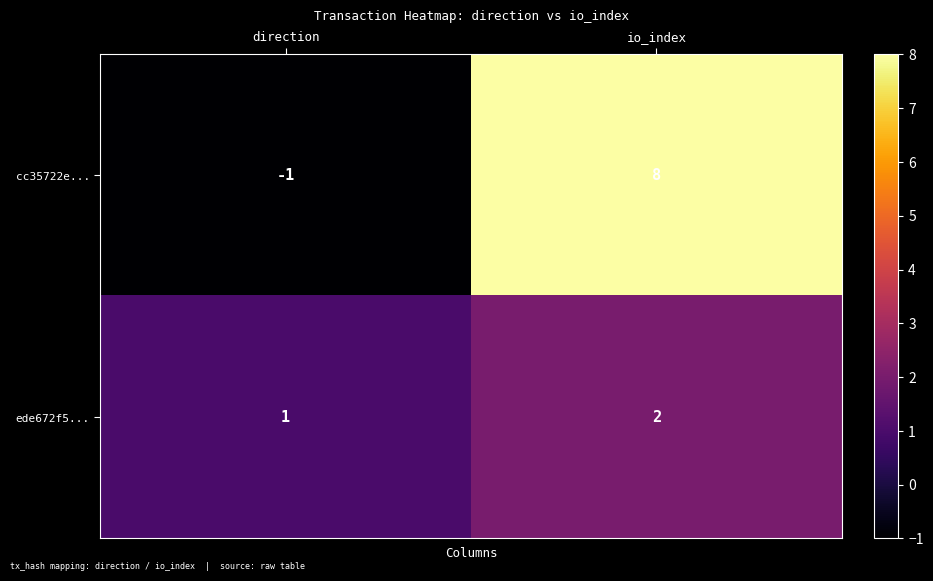

What is the difference between the maximum and minimum values in the cc35722e... series?

9